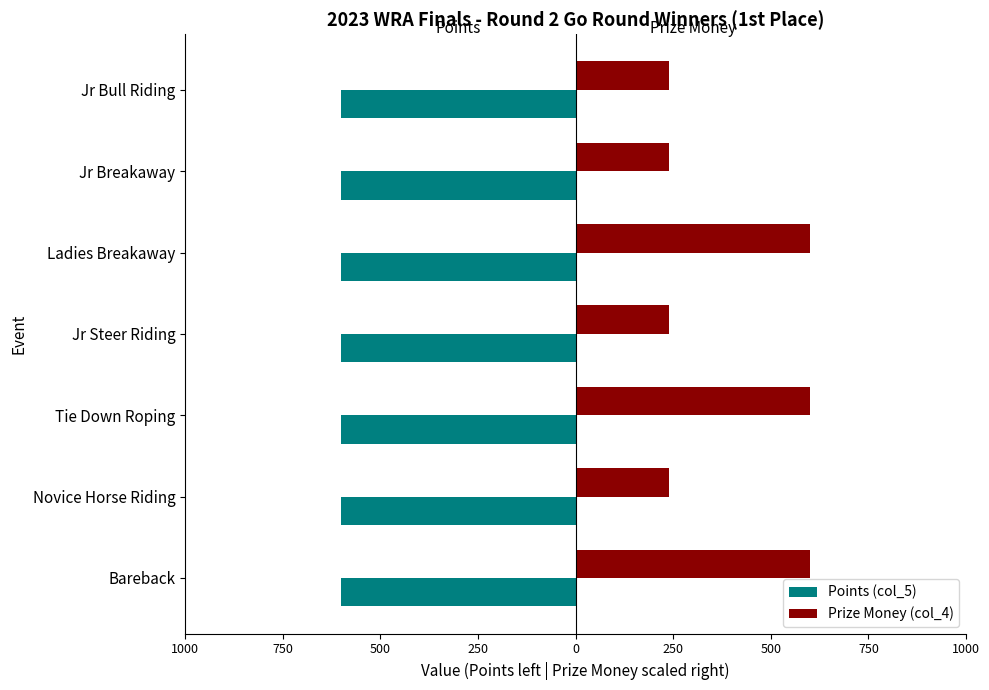

What are all the series names shown in the legend?

Points (col_5), Prize Money (col_4)